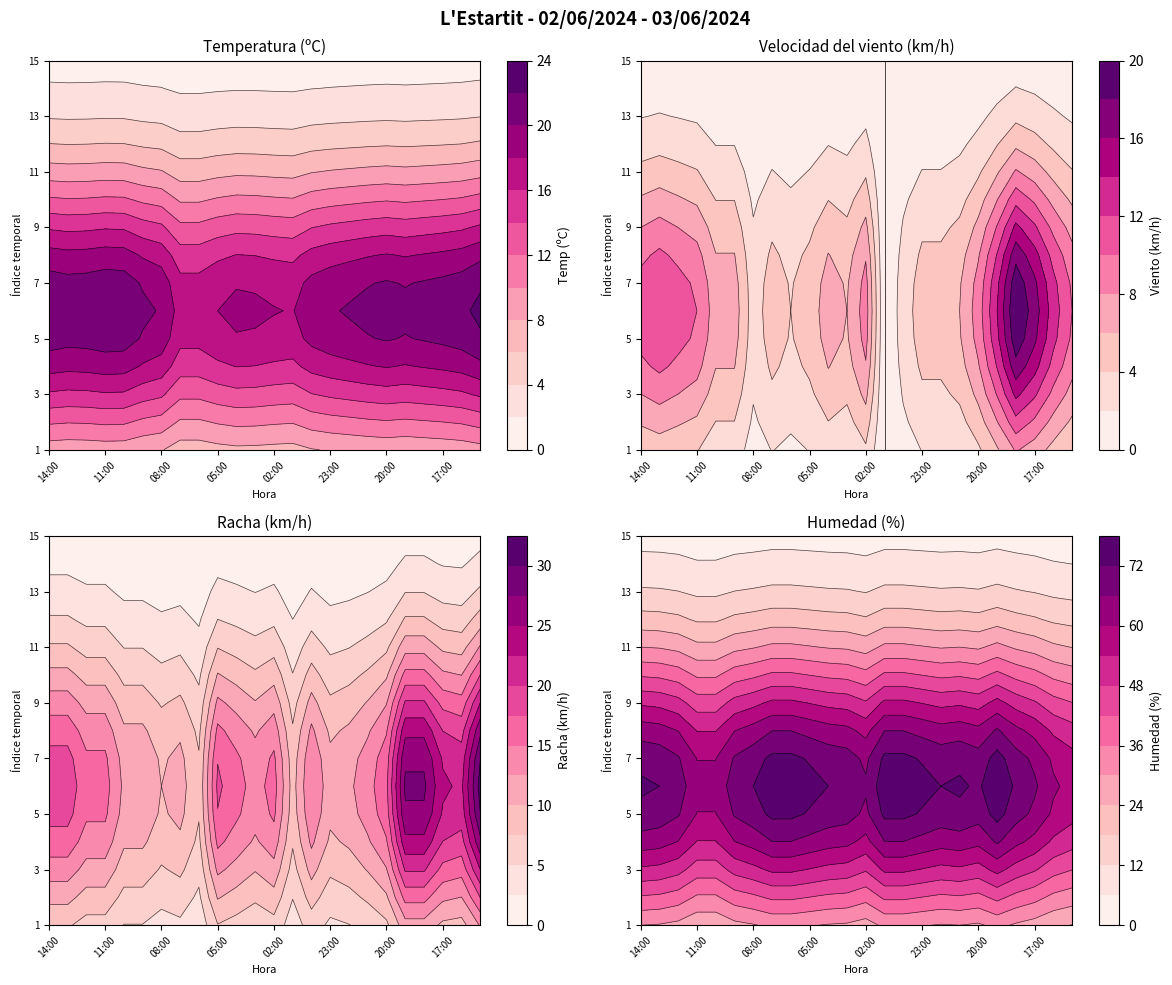

Rank the series at 11:00 from highest to lowest value.

Humedad (%), Temperatura (ºC), Racha (km/h), Velocidad del viento (km/h)